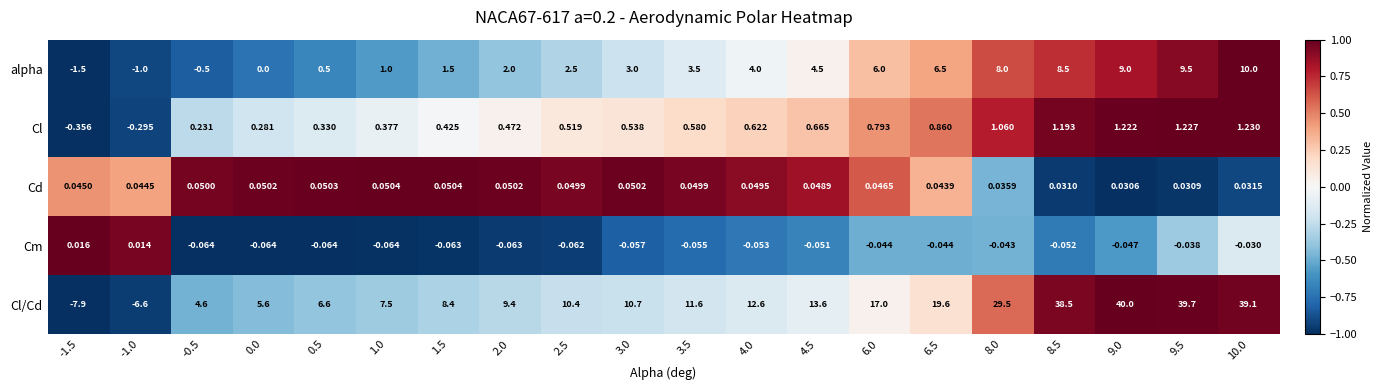

Between 0.5 and 10.0, which series saw the biggest shift?

Cl/Cd